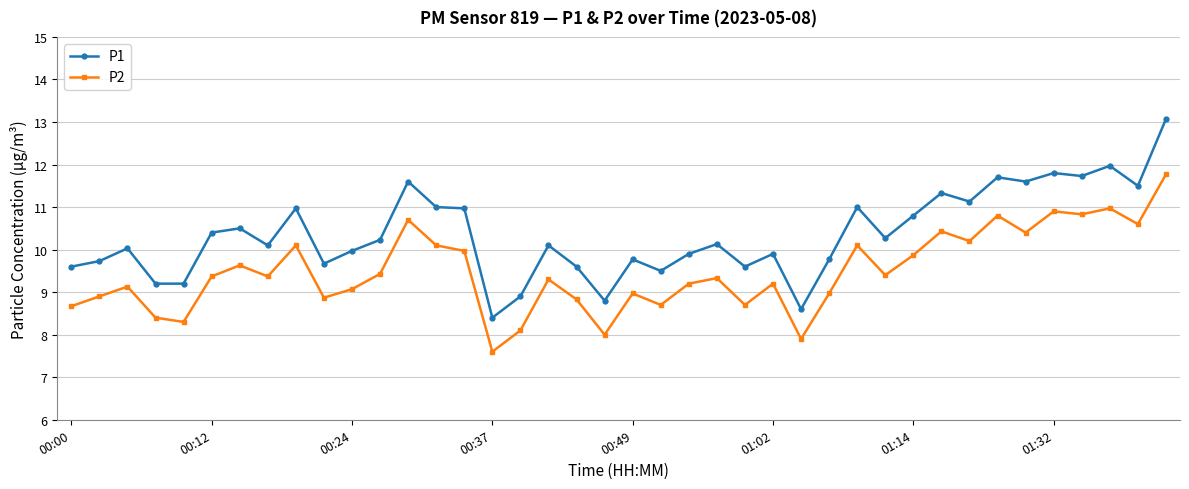

What is the value of the P2 point at the 11th from the left?

9.1